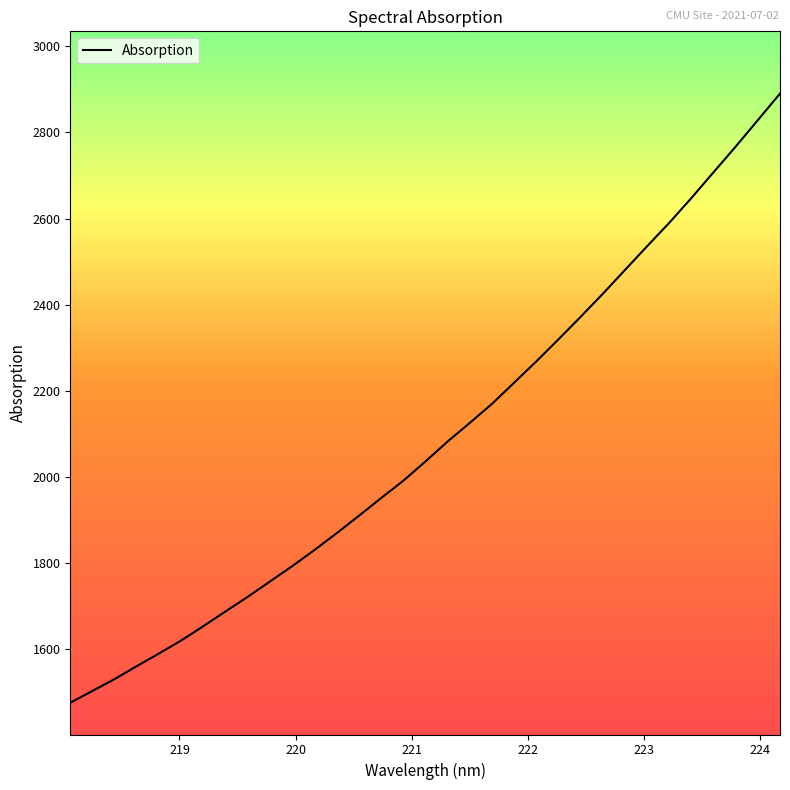

What is the maximum value shown in the chart?

2890.2